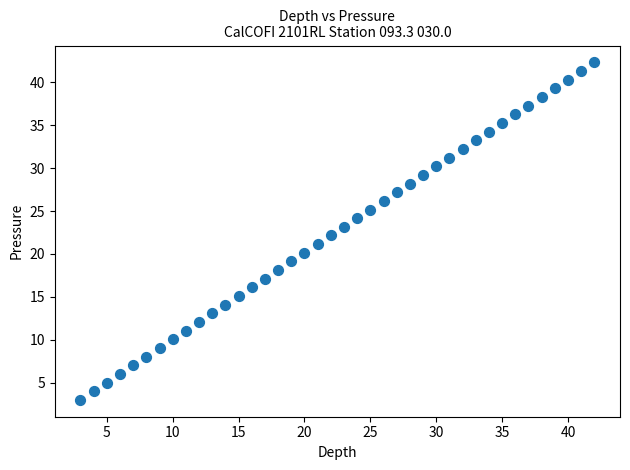

What is the range of Y values (max minus min)?

39.3